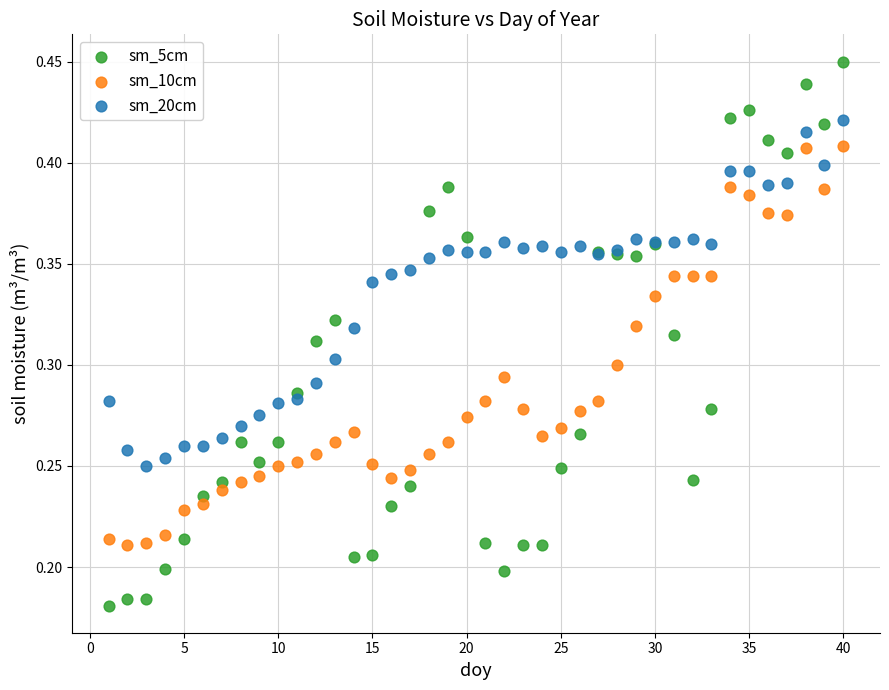

Which series contains the lowest Y value?

sm_5cm